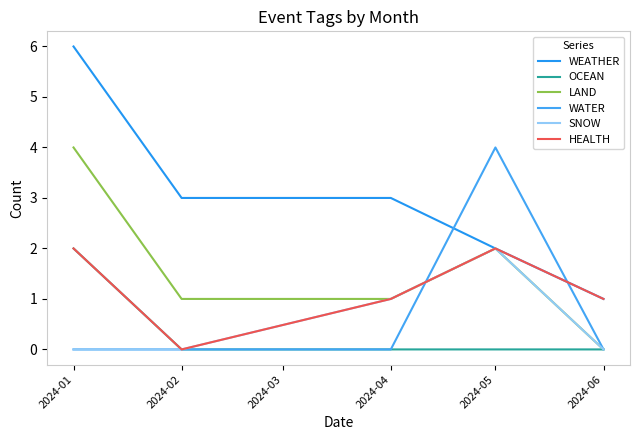

What is the average value of the SNOW series?

1